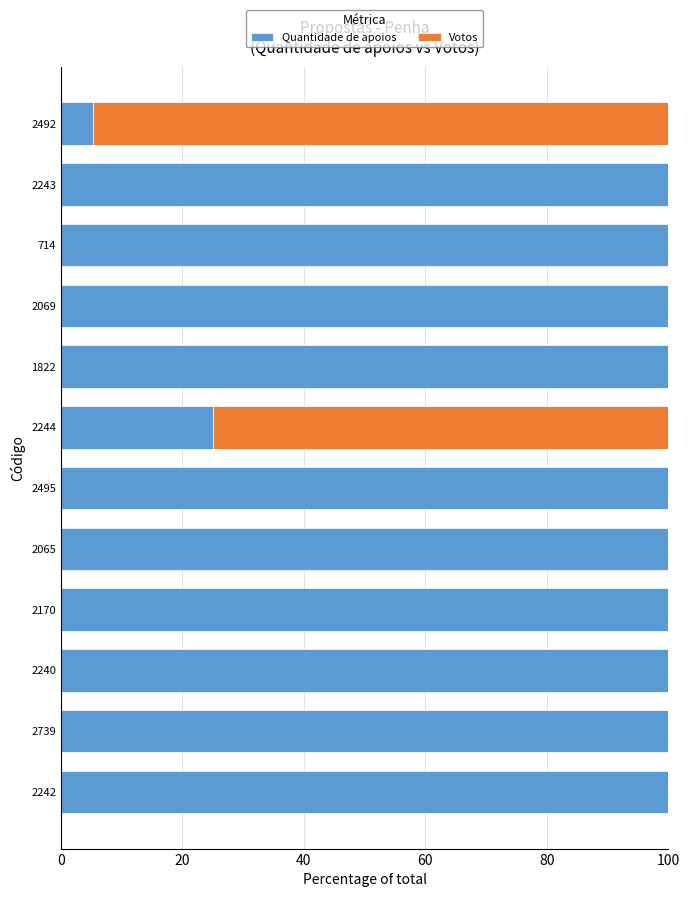

At which label is Quantidade de apoios closest to 52?

2244